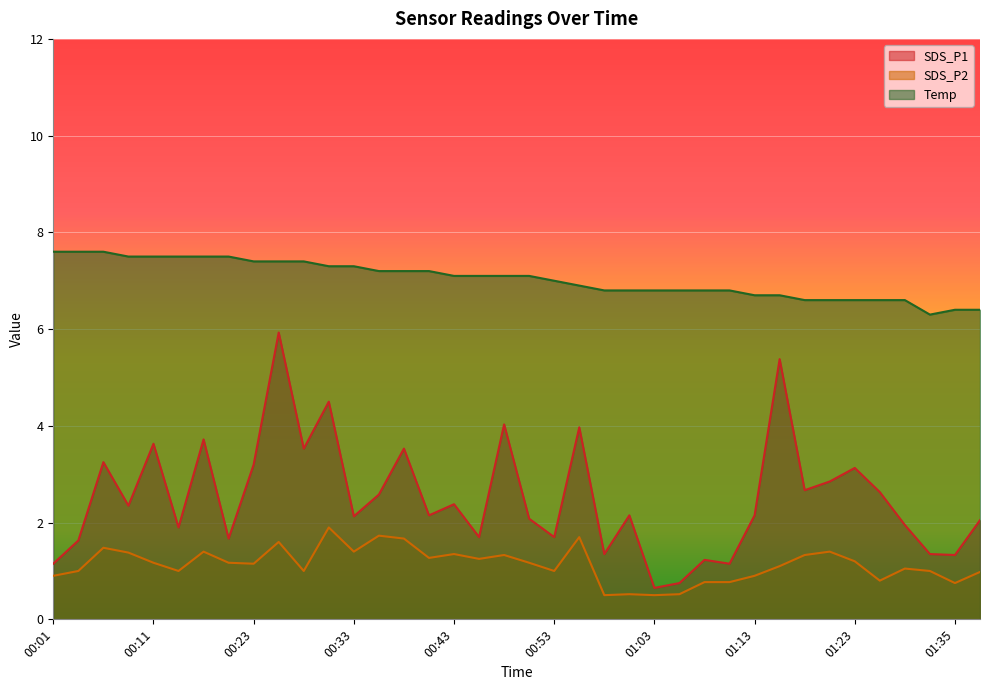

What is the label of the 22nd point from the left?

00:56